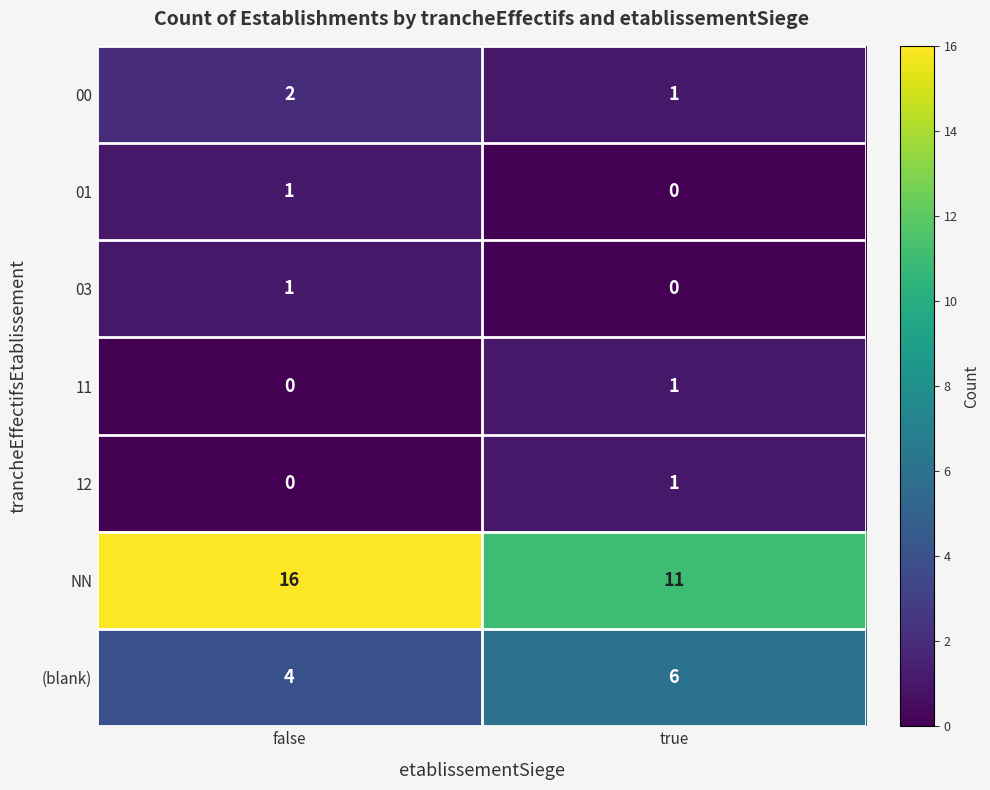

Rank the categories by NN value from highest to lowest.

false, true